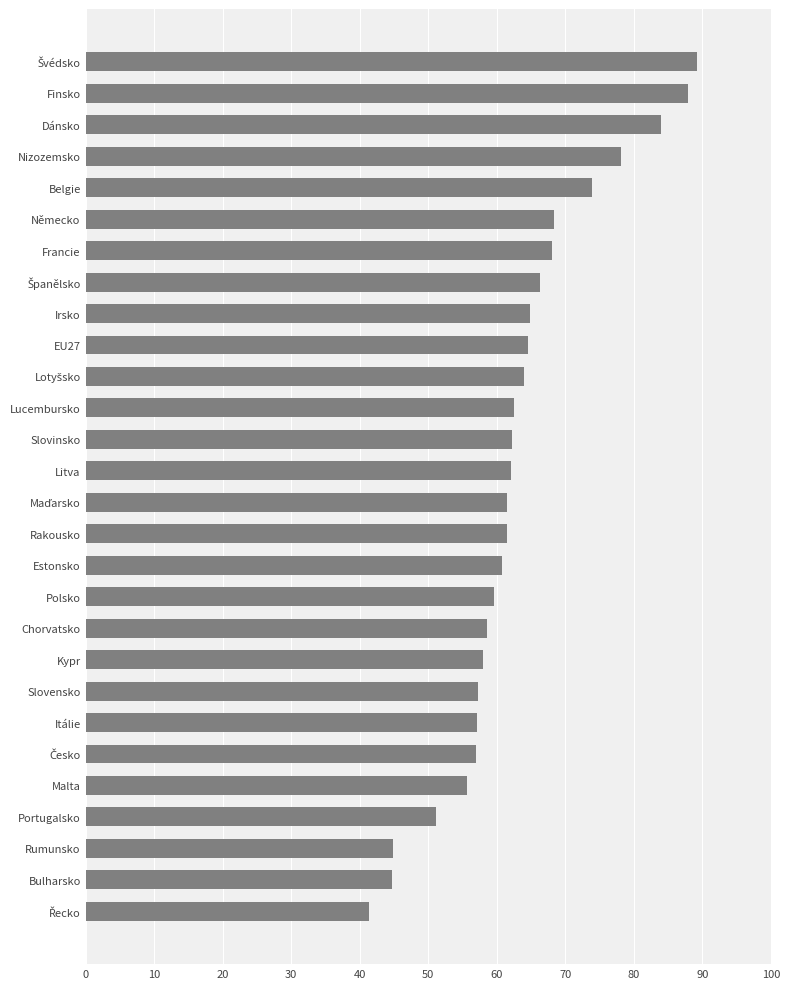

How many values are below 62?

14